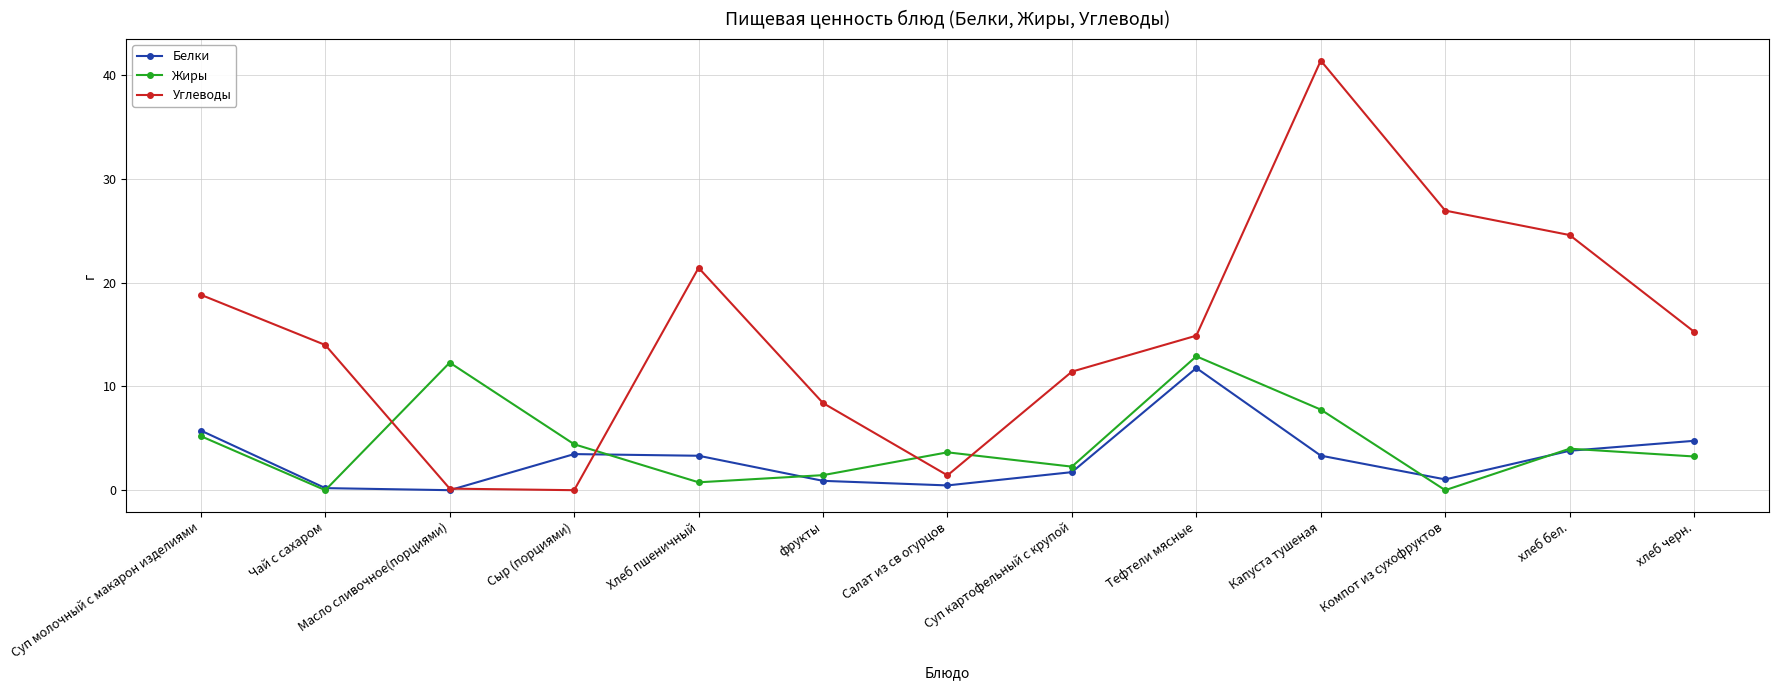

Where is Жиры nearest to the value 6?

Суп молочный с макарон изделиями